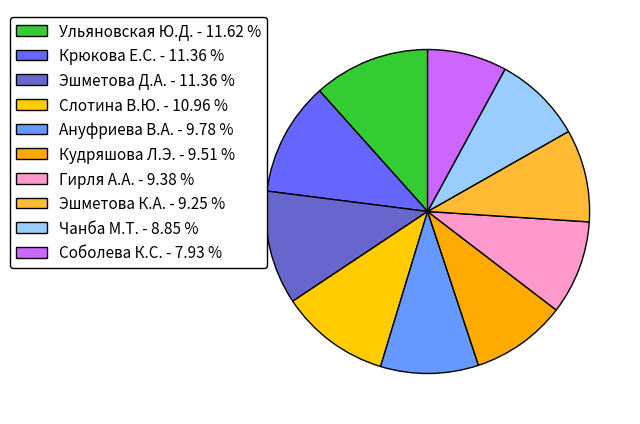

Approximately how many times larger is the value at Чанба М.Т. compared to Ульяновская Ю.Д.?

0.8